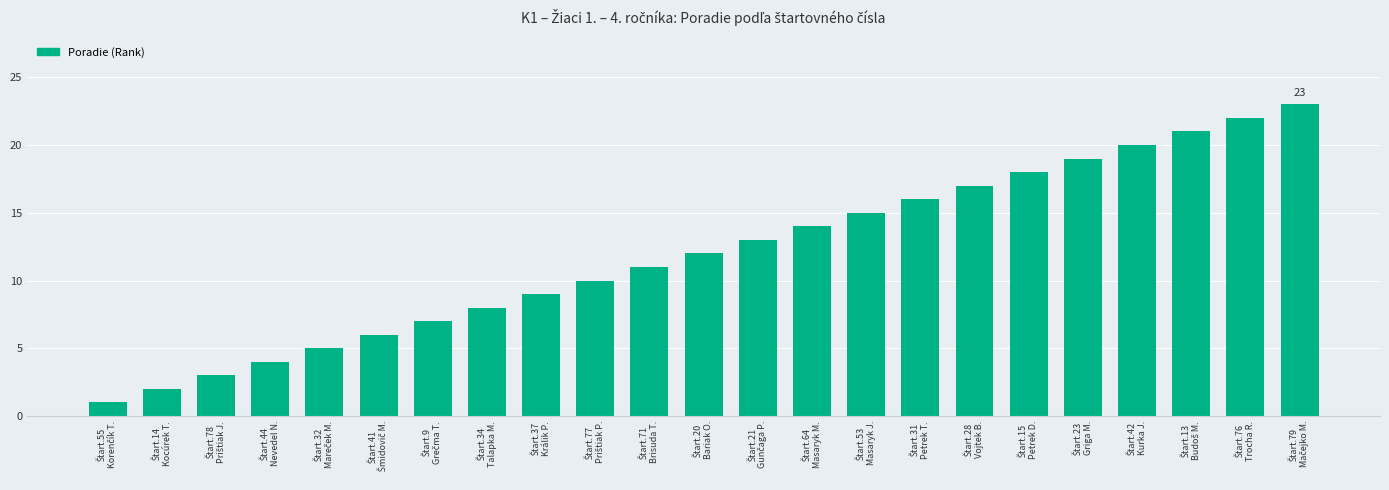

Does the chart contain any negative values?

No